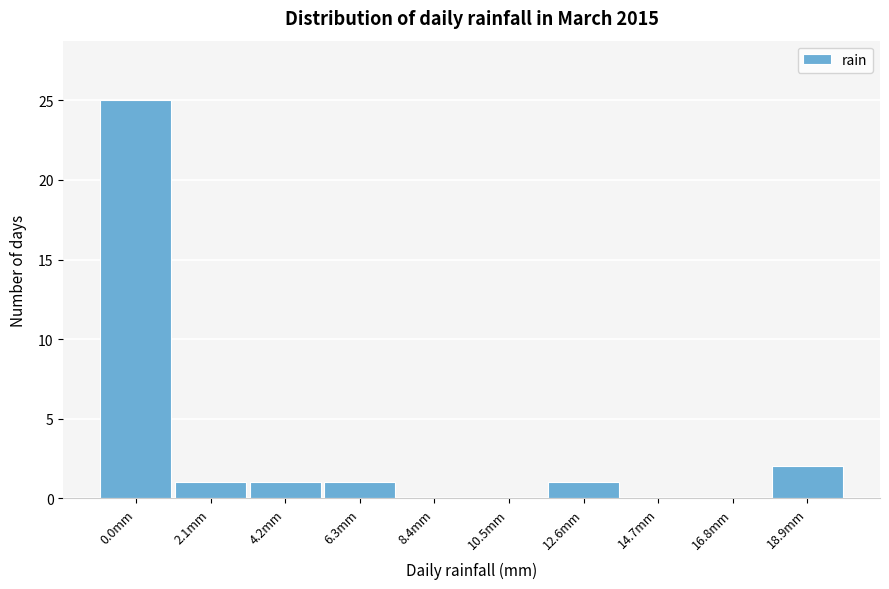

Reading left to right, list all the values displayed in this chart.

0.0mm=25	2.1mm=1	4.2mm=1	6.3mm=1	8.4mm=0	10.5mm=0	12.6mm=1	14.7mm=0	16.8mm=0	18.9mm=2